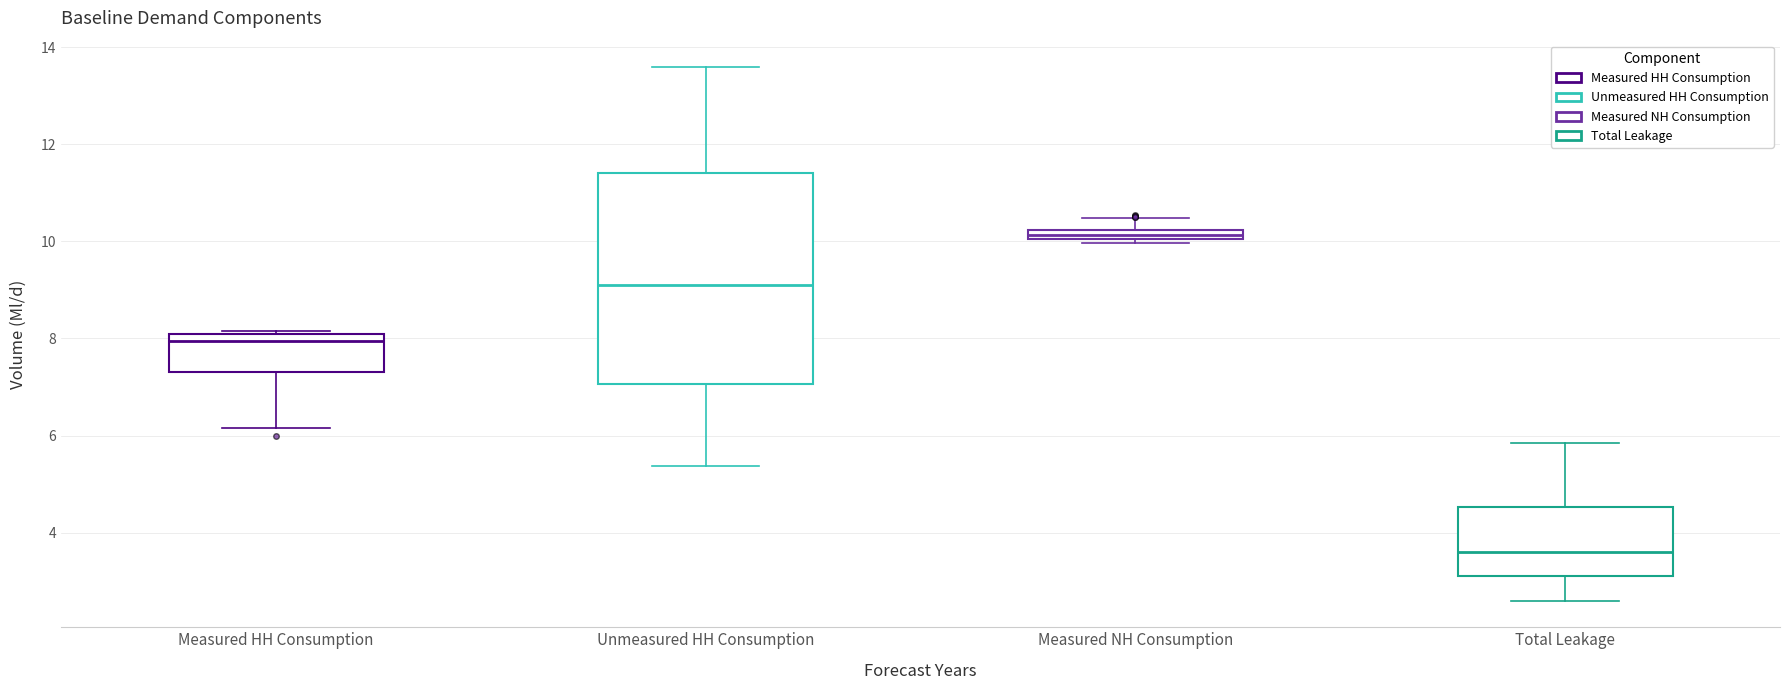

Where does the upper whisker of the box for Unmeasured HH Consumption end on the y-axis? The values are not printed on the chart, so give them approximately, as read against the axis.

13.6